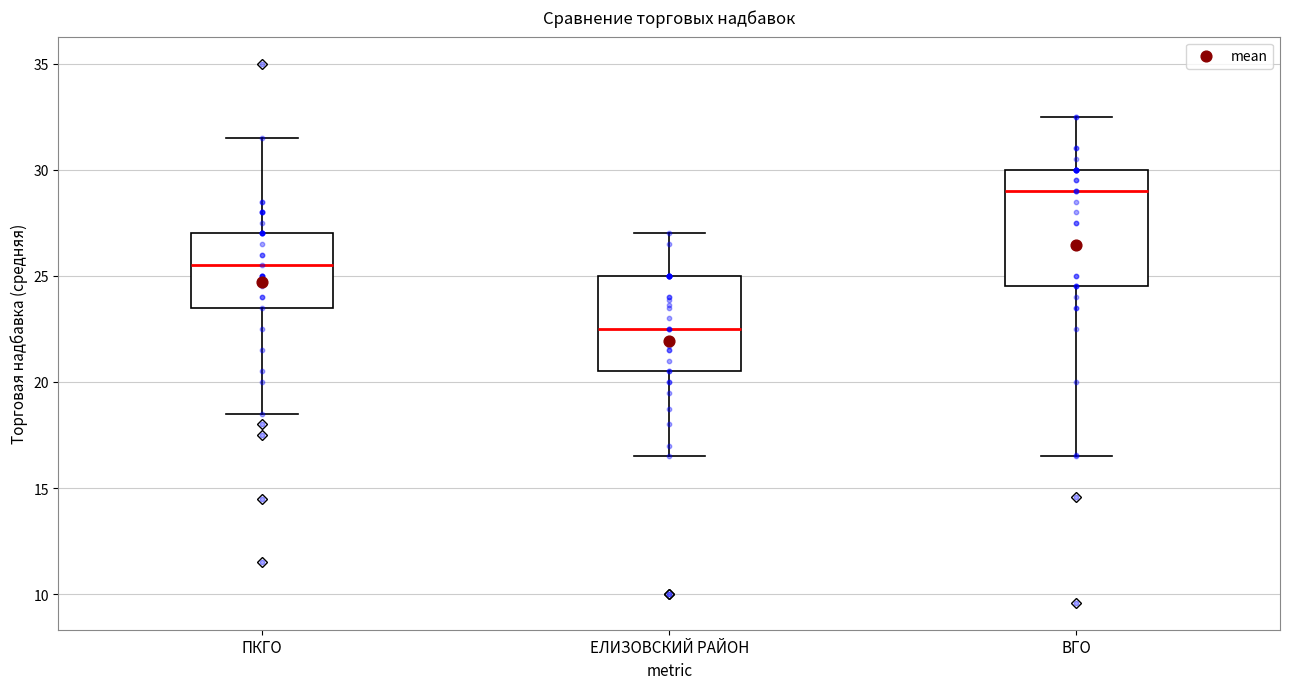

Reading left to right, read every box against the y-axis: the position of its median line, the range the box covers, and the ends of its whiskers. The values are not printed on the chart, so give them approximately, as read against the axis.

ПКГО: median 25.5, box 23.5 to 27.0, whiskers 18.5 to 31.5
ЕЛИЗОВСКИЙ РАЙОН: median 22.5, box 20.5 to 25.0, whiskers 16.5 to 27.0
ВГО: median 29.0, box 24.5 to 30.0, whiskers 16.5 to 32.5